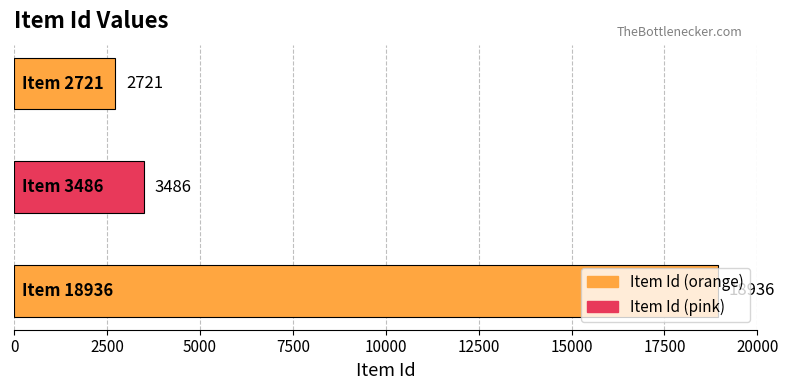

How many distinct data groups are displayed?

1